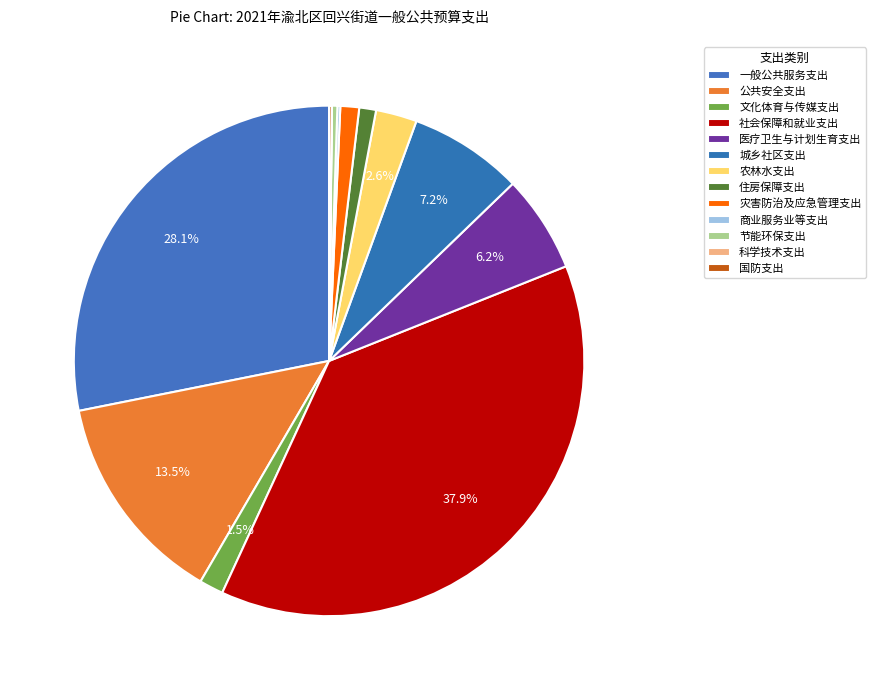

Is there a majority slice in this chart?

No